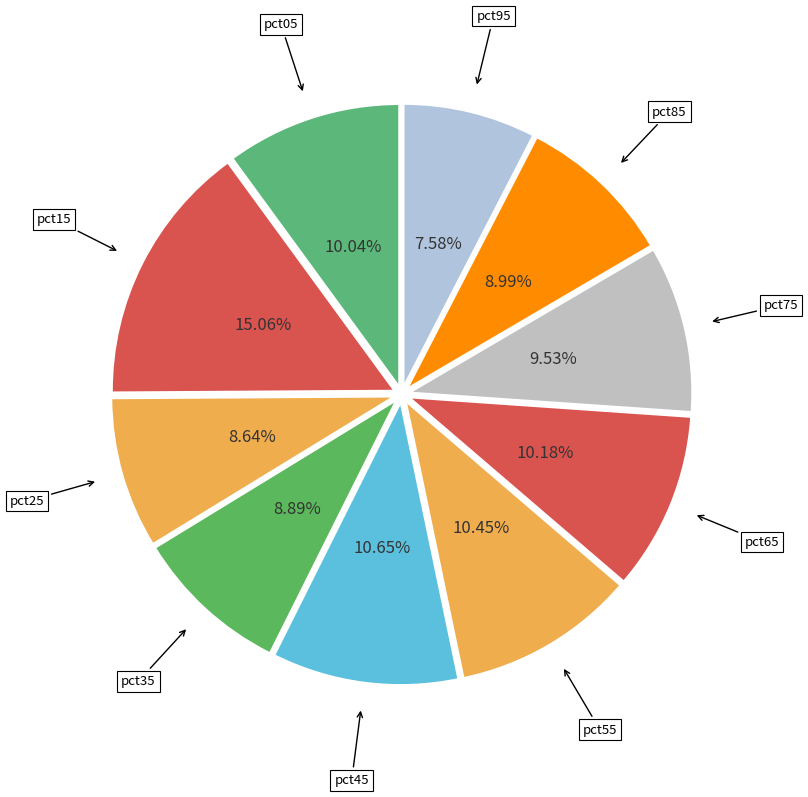

To the nearest percent, what is the difference between the largest and smallest slice percentages?

7%